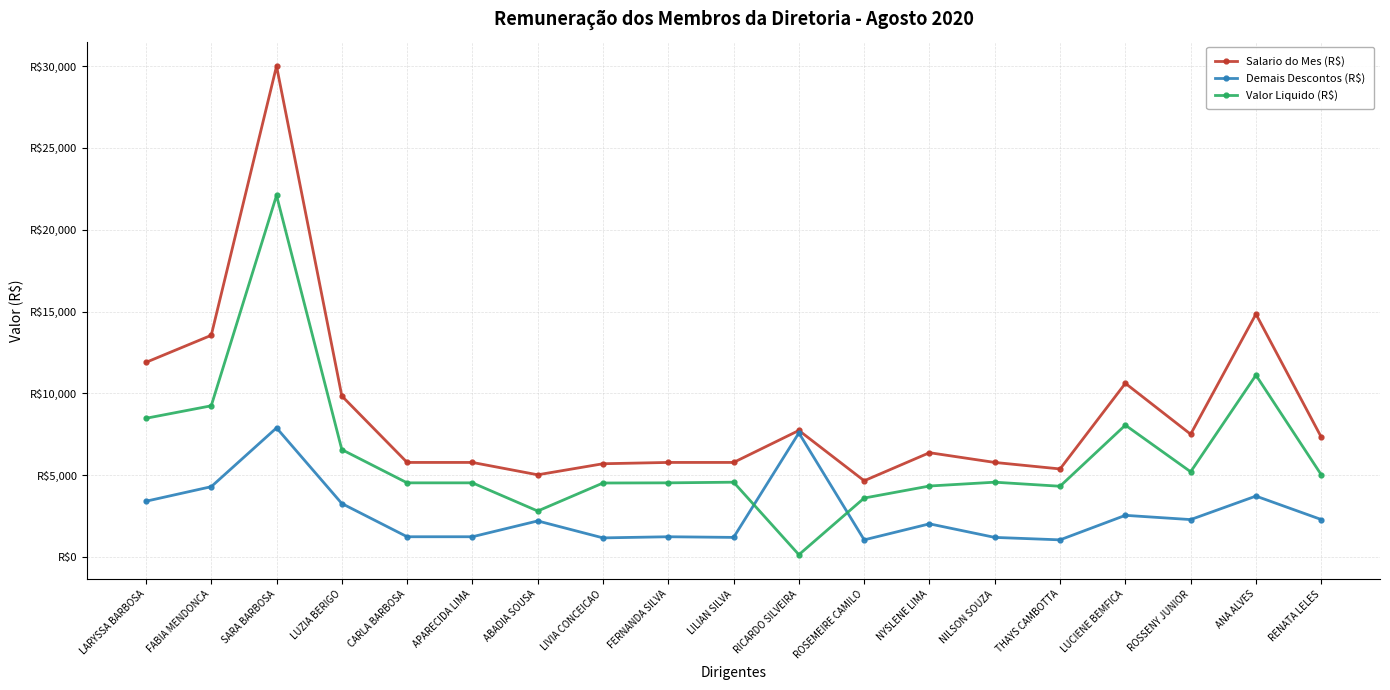

Reading left to right, extract all data points from this chart.

Salario do Mes (R$): LARYSSA BARBOSA=11900.0	FABIA MENDONCA=13553.2	SARA BARBOSA=30000.0	LUZIA BERIGO=9846.2	CARLA BARBOSA=5786.8	APARECIDA LIMA=5786.8	ABADIA SOUSA=5031.9	LIVIA CONCEICAO=5707.3	FERNANDA SILVA=5786.8	LILIAN SILVA=5786.8	RICARDO SILVEIRA=7740.6	ROSEMEIRE CAMILO=4667.9	NYSLENE LIMA=6382.0	NILSON SOUZA=5786.8	THAYS CAMBOTTA=5389.4	LUCIENE BEMFICA=10621.0	ROSSENY JUNIOR=7511.8	ANA ALVES=14849.7	RENATA LELES=7335.2
Demais Descontos (R$): LARYSSA BARBOSA=3416.4	FABIA MENDONCA=4305.5	SARA BARBOSA=7897.6	LUZIA BERIGO=3276.2	CARLA BARBOSA=1246.8	APARECIDA LIMA=1246.8	ABADIA SOUSA=2213.3	LIVIA CONCEICAO=1177.2	FERNANDA SILVA=1246.8	LILIAN SILVA=1207.1	RICARDO SILVEIRA=7590.1	ROSEMEIRE CAMILO=1057.0	NYSLENE LIMA=2035.5	NILSON SOUZA=1207.1	THAYS CAMBOTTA=1057.5	LUCIENE BEMFICA=2555.2	ROSSENY JUNIOR=2295.4	ANA ALVES=3731.3	RENATA LELES=2299.8
Valor Liquido (R$): LARYSSA BARBOSA=8483.6	FABIA MENDONCA=9247.7	SARA BARBOSA=22102.4	LUZIA BERIGO=6570.0	CARLA BARBOSA=4540.0	APARECIDA LIMA=4540.0	ABADIA SOUSA=2818.6	LIVIA CONCEICAO=4530.2	FERNANDA SILVA=4540.0	LILIAN SILVA=4579.7	RICARDO SILVEIRA=150.5	ROSEMEIRE CAMILO=3610.8	NYSLENE LIMA=4346.5	NILSON SOUZA=4579.7	THAYS CAMBOTTA=4331.9	LUCIENE BEMFICA=8065.9	ROSSENY JUNIOR=5216.4	ANA ALVES=11118.4	RENATA LELES=5035.4